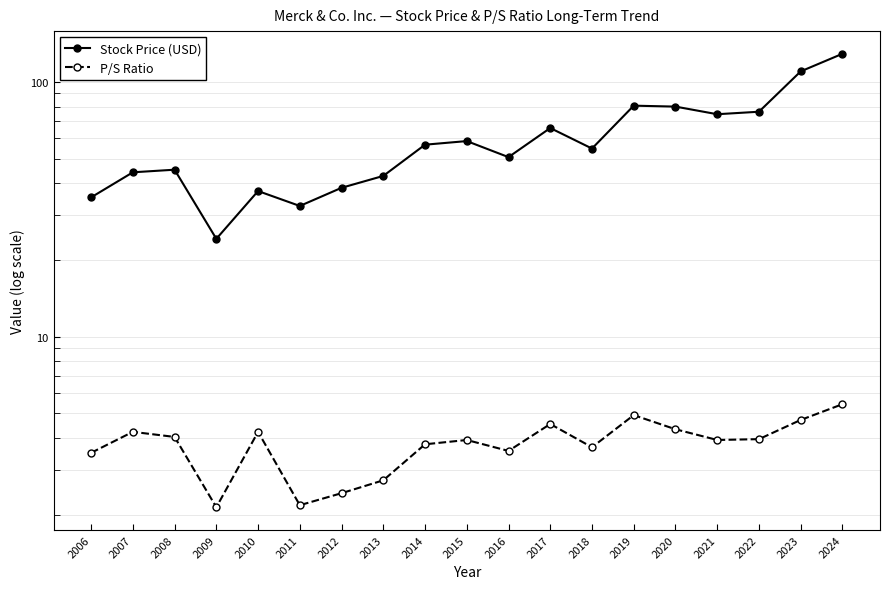

True or false: Stock Price (USD) and P/S Ratio cross at least once.

False